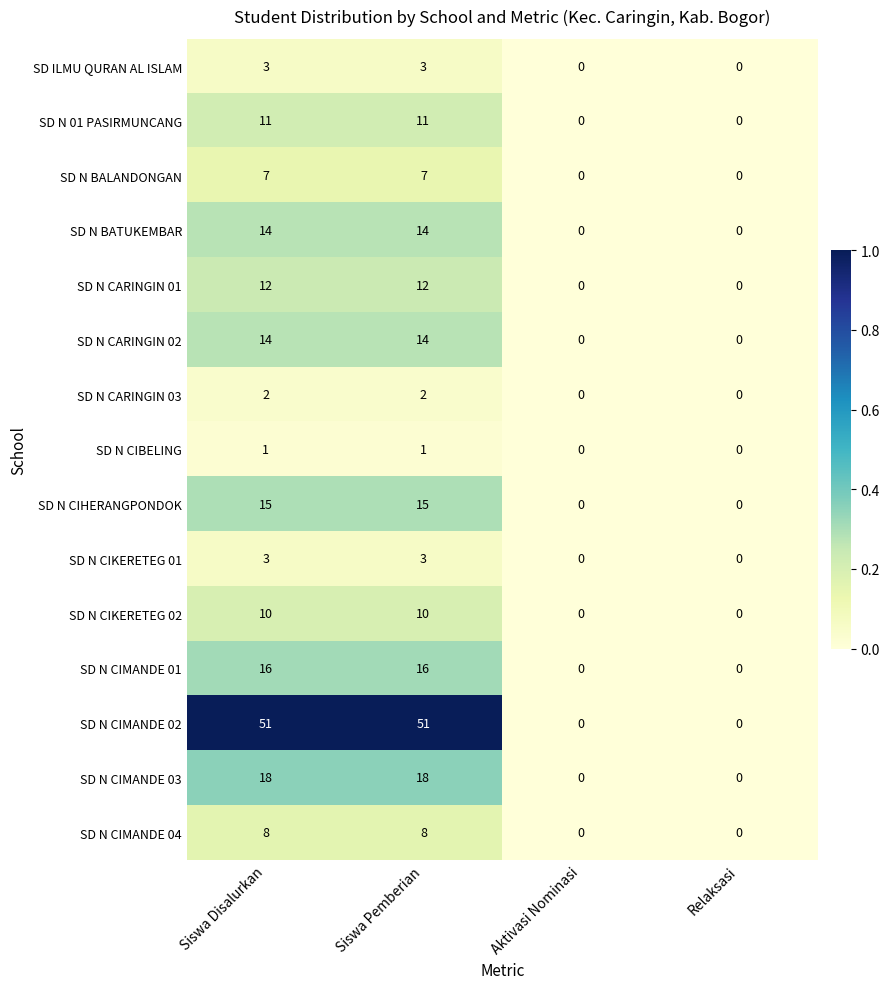

True or false: SD N CIMANDE 04 has a value of -2 at Aktivasi Nominasi.

False